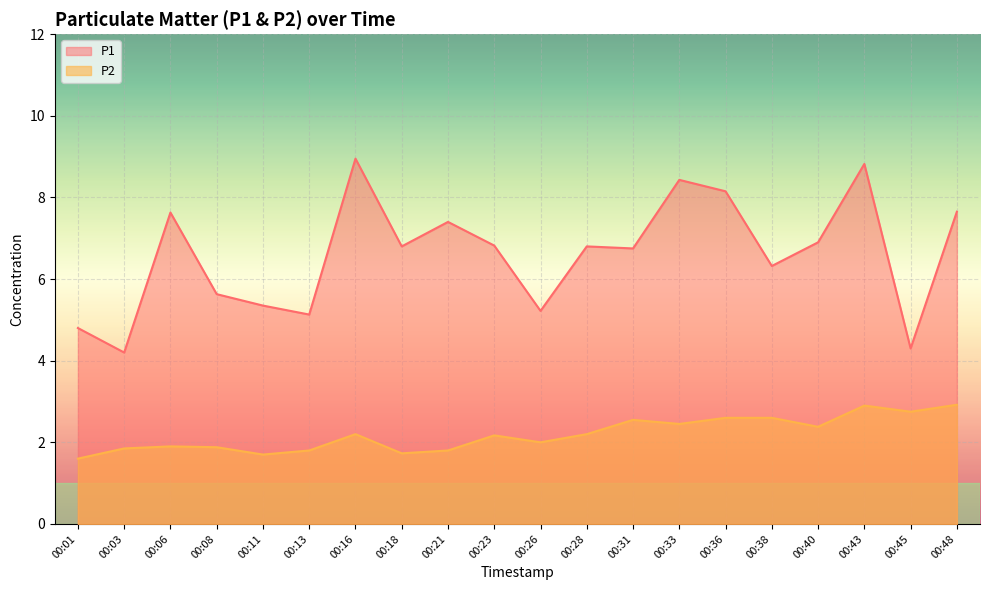

Reading left to right, what are all the values shown in this chart?

P1: 4.8	4.2	7.6	5.6	5.3	5.1	8.9	6.8	7.4	6.8	5.2	6.8	6.8	8.4	8.2	6.3	6.9	8.8	4.3	7.7
P2: 1.6	1.9	1.9	1.9	1.7	1.8	2.2	1.7	1.8	2.2	2.0	2.2	2.5	2.5	2.6	2.6	2.4	2.9	2.8	2.9